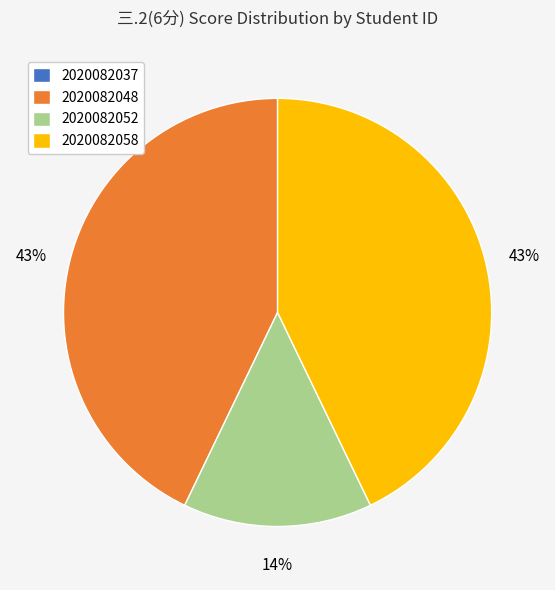

To the nearest percent, what is the difference between the largest and smallest slice percentages?

43%